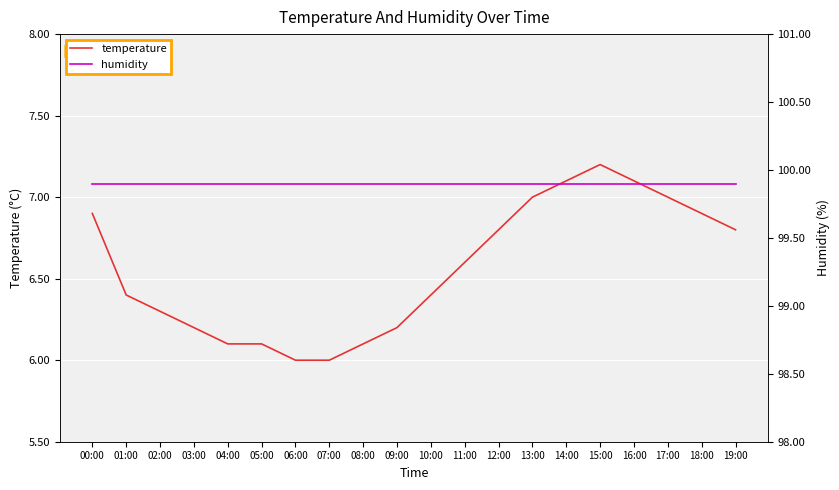

The temperature series shows 3.4 at 11:00. True or false?

False